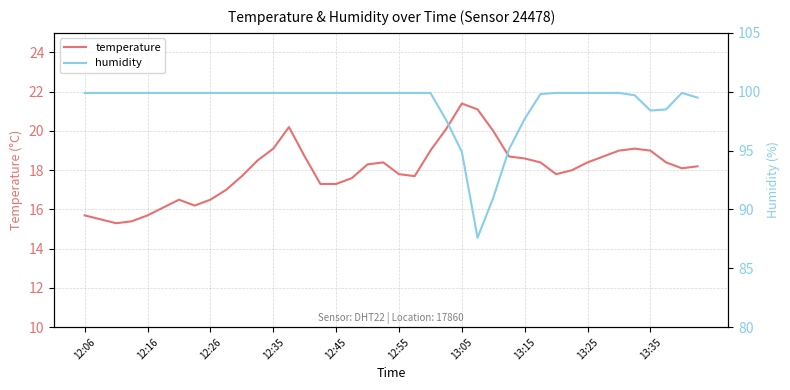

Reading left to right, what are all the values shown in this chart?

temperature: 15.7	15.5	15.3	15.4	15.7	16.1	16.5	16.2	16.5	17.0	17.7	18.5	19.1	20.2	18.7	17.3	17.3	17.6	18.3	18.4	17.8	17.7	19.0	20.1	21.4	21.1	20.0	18.7	18.6	18.4	17.8	18.0	18.4	18.7	19.0	19.1	19.0	18.4	18.1	18.2
humidity: 99.9	99.9	99.9	99.9	99.9	99.9	99.9	99.9	99.9	99.9	99.9	99.9	99.9	99.9	99.9	99.9	99.9	99.9	99.9	99.9	99.9	99.9	99.9	97.6	94.9	87.6	91.0	95.1	97.7	99.8	99.9	99.9	99.9	99.9	99.9	99.7	98.4	98.5	99.9	99.5